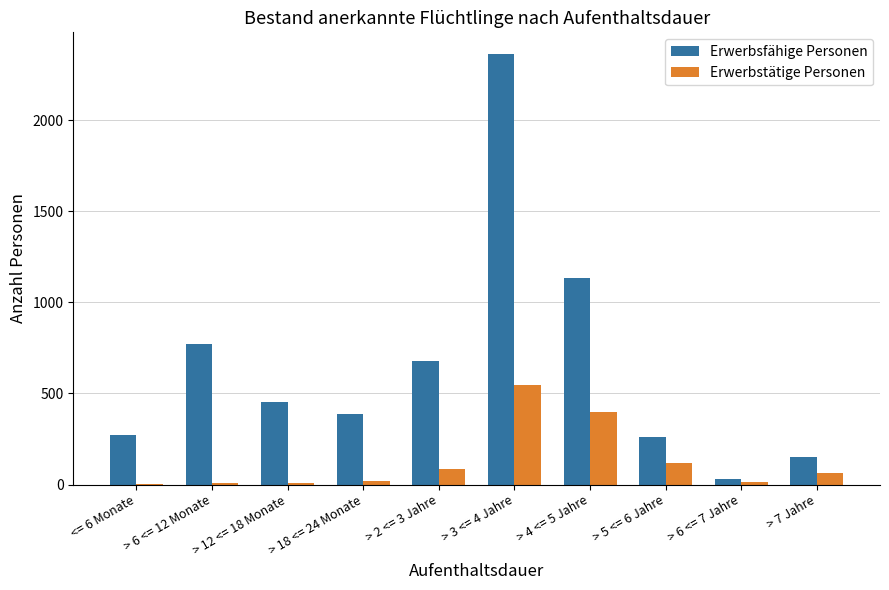

True or false: Erwerbsfähige Personen has a value of 770 at > 6 <= 12 Monate.

True